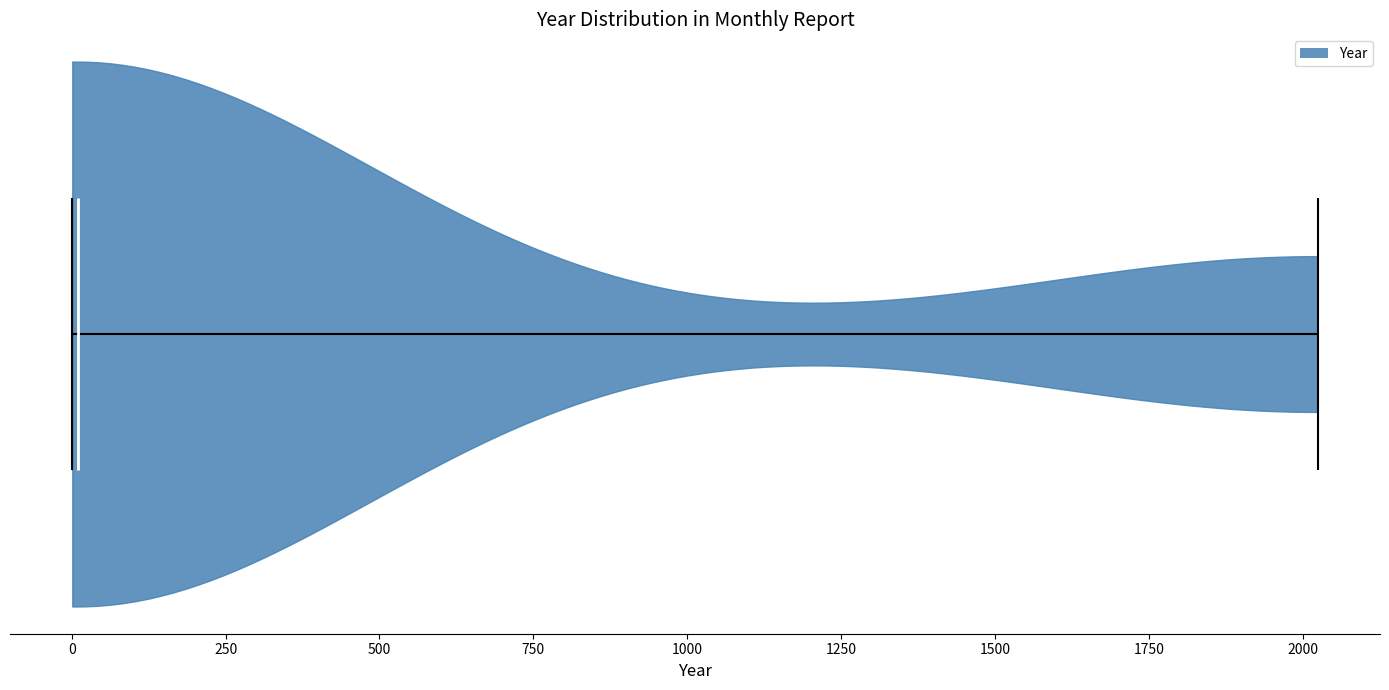

Read this violin plot against the x-axis: where its median line is, and the lowest and highest points the violin reaches. The values are not printed on the chart, so give them approximately, as read against the axis.

median line 0, lowest point 0, highest point 2000